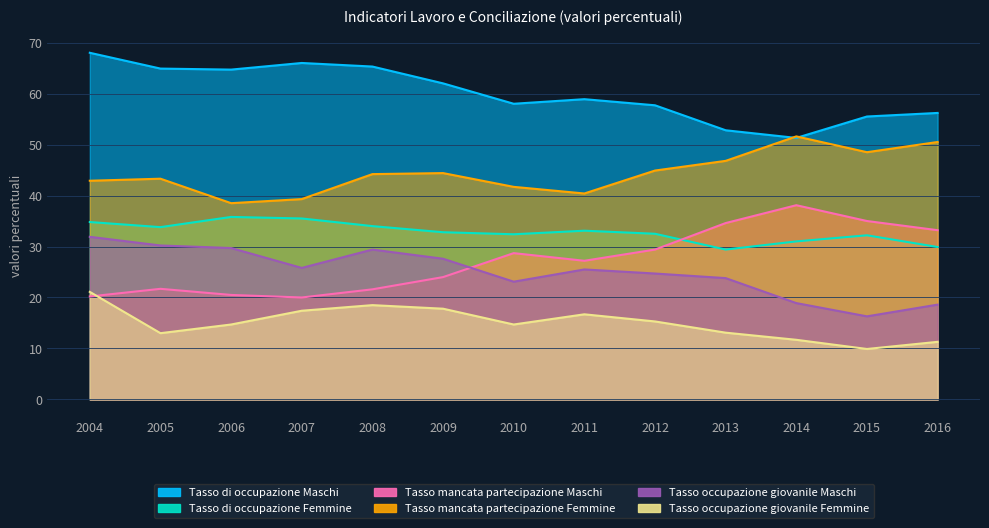

What is the value of the Tasso mancata partecipazione Femmine point at the 3rd from the left?

38.5